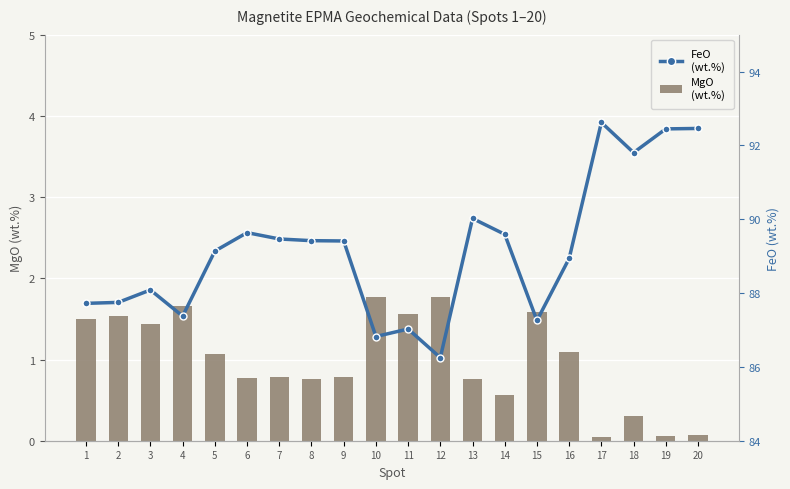

What is the spread (max minus min) of values at 4?

85.7